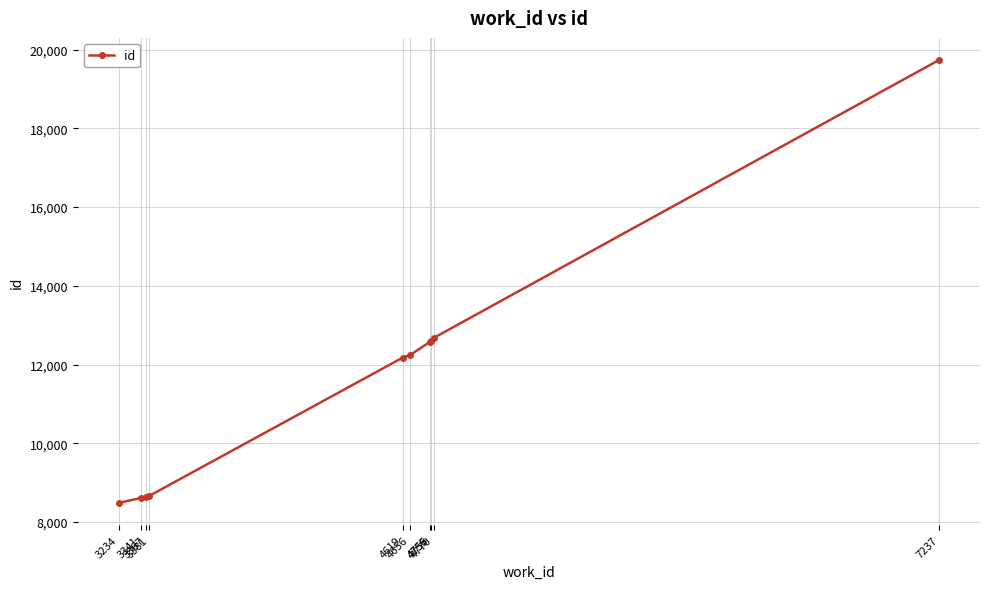

Between 3367 and 4755, which is larger?

4755